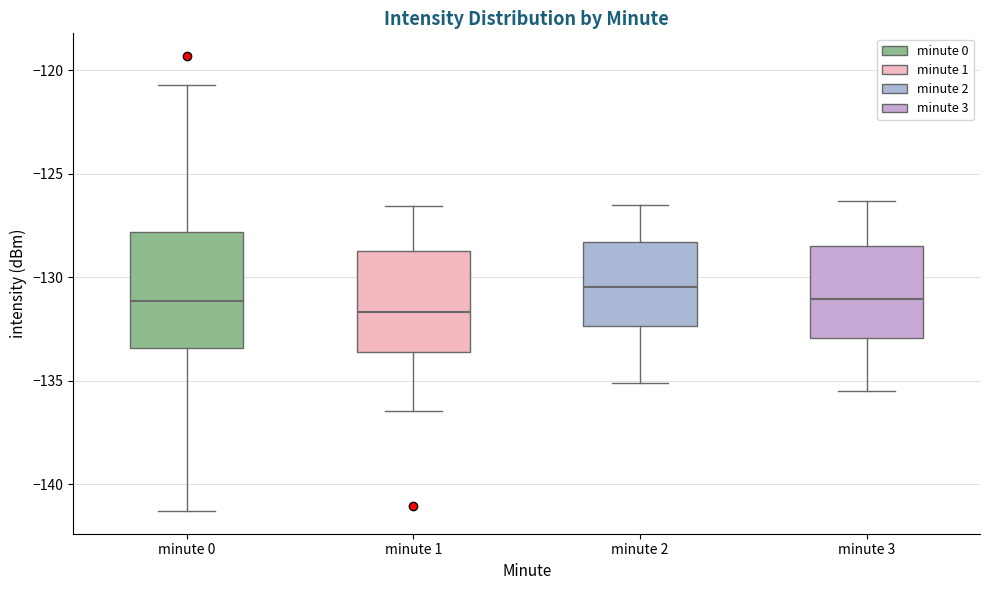

Which box has the highest median line?

minute 2